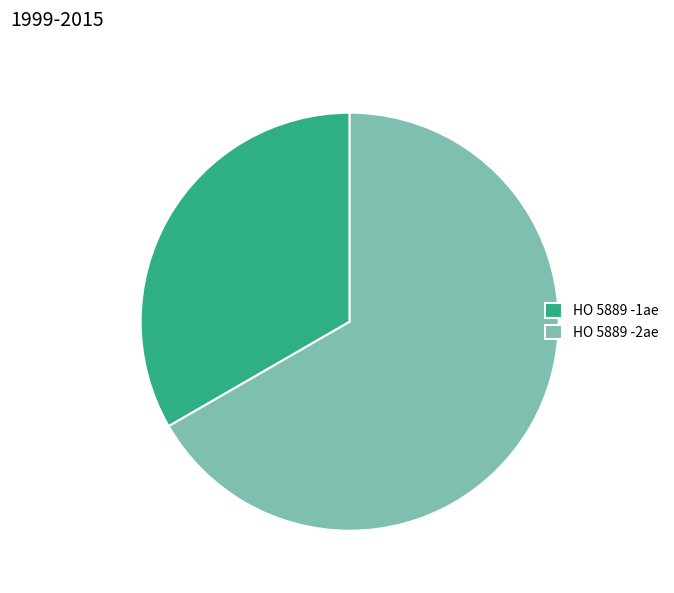

How many segments does this pie chart have?

2